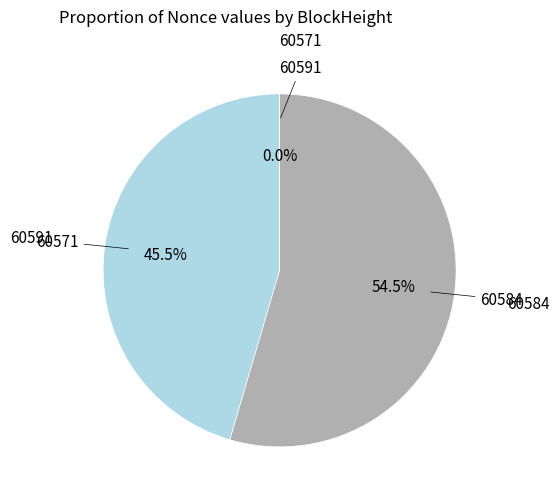

Which category has the smallest portion of the pie?

60591